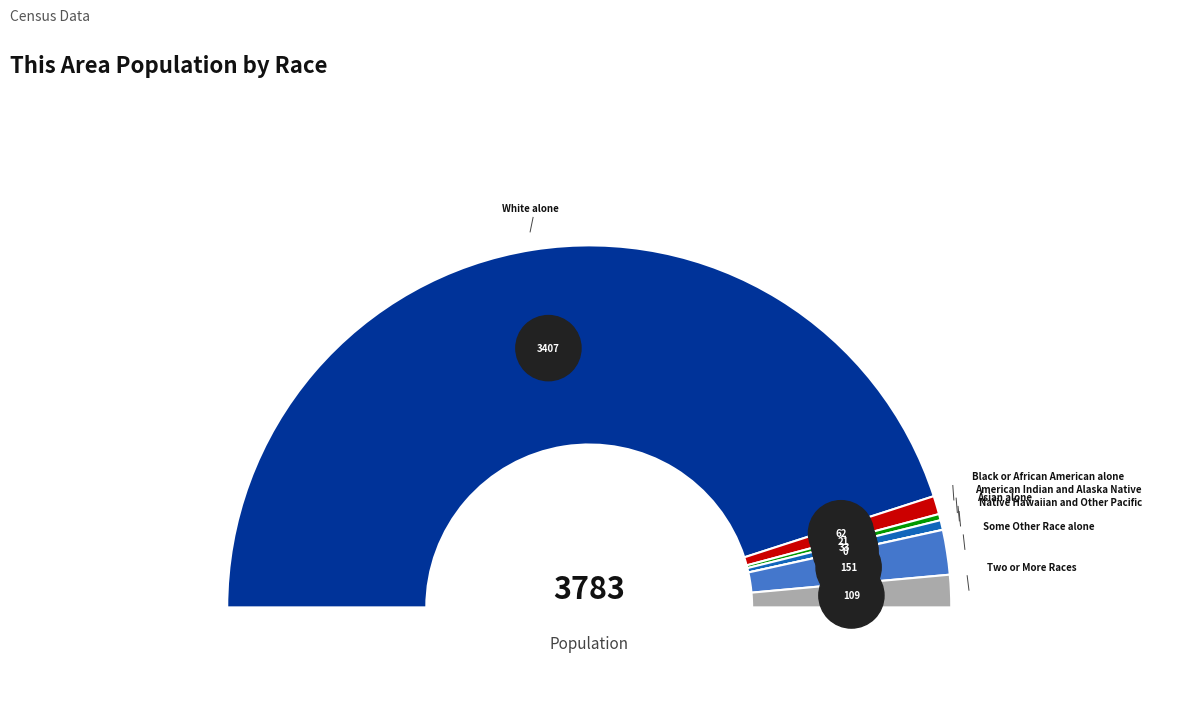

Is there a majority slice in this chart?

Yes